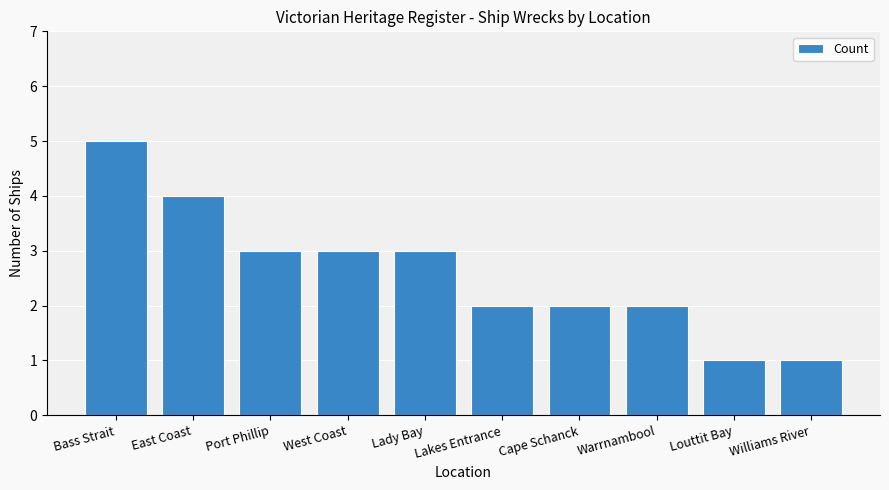

What is the approximate value at Louttit Bay?

1